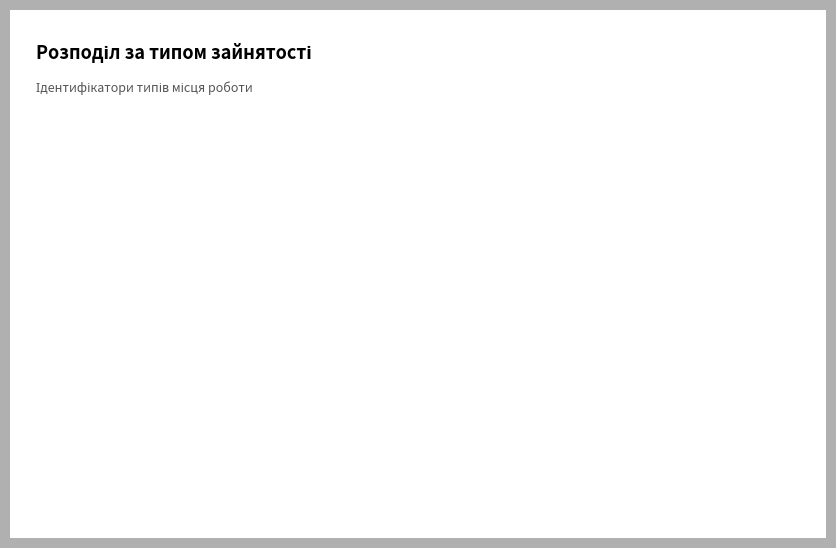

Count the number of slices in the pie.

3